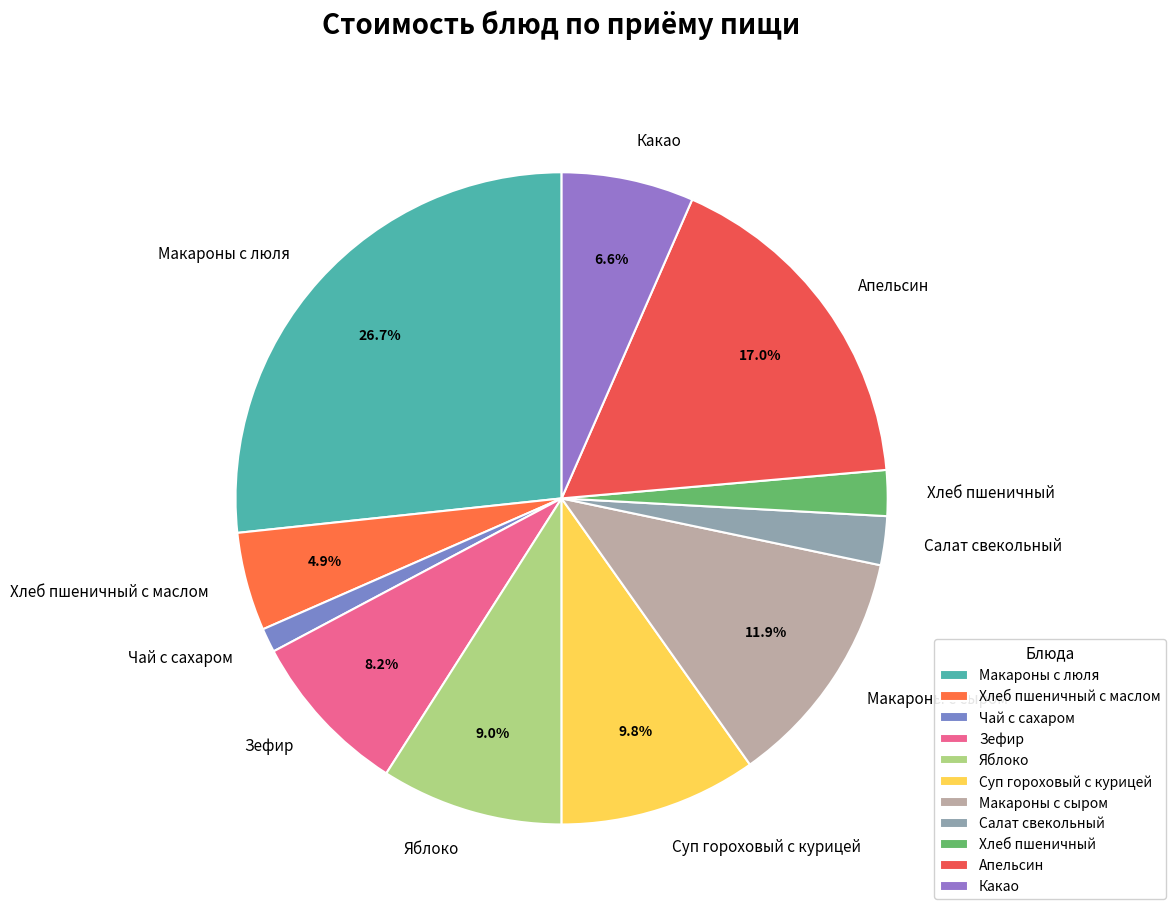

True or false: Яблоко accounts for 9% of the total.

True